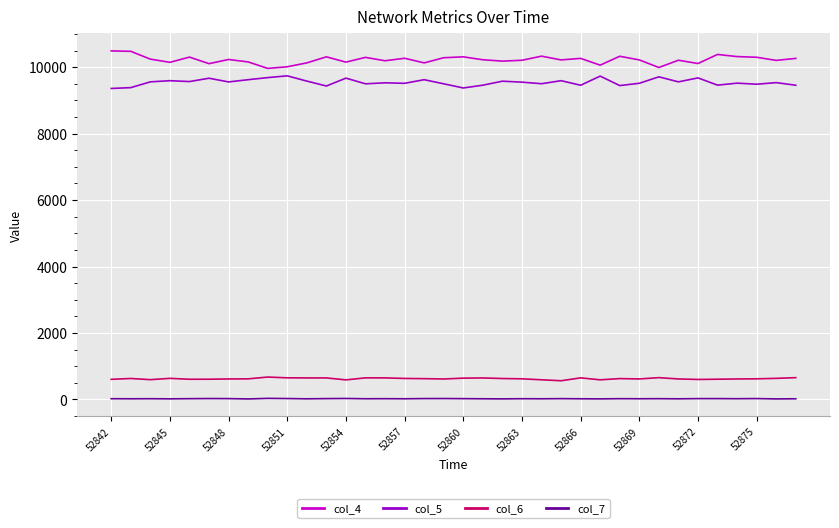

True or false: col_5 and col_7 cross at least once.

False